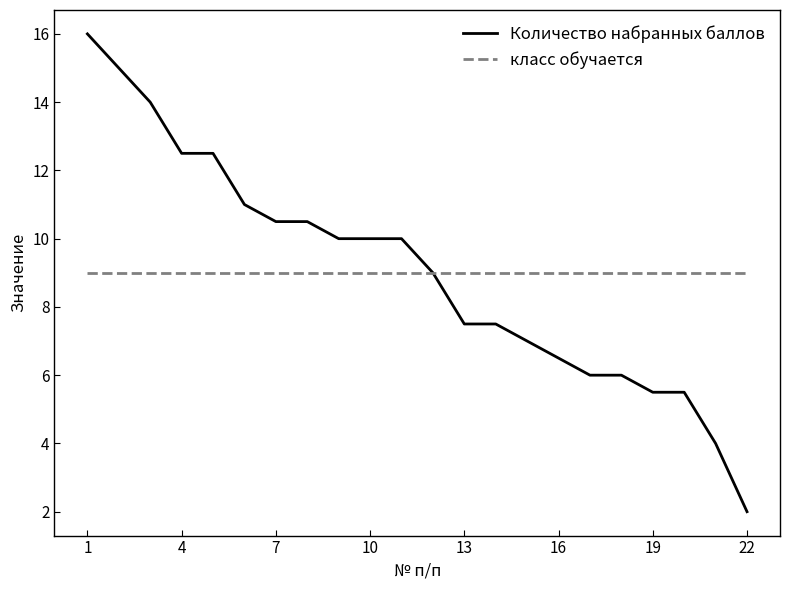

Rank the series by their maximum value, from highest to lowest.

Количество набранных баллов, класс обучается